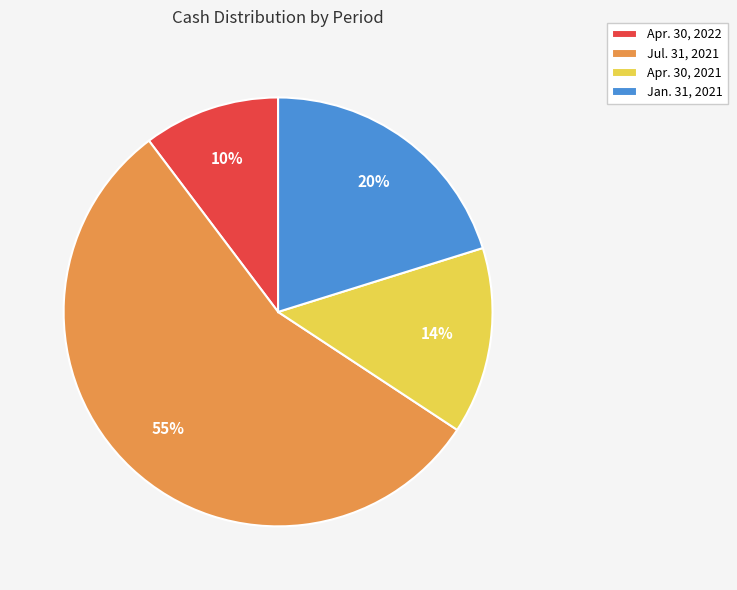

True or false: Apr. 30, 2022 accounts for 10% of the total.

True